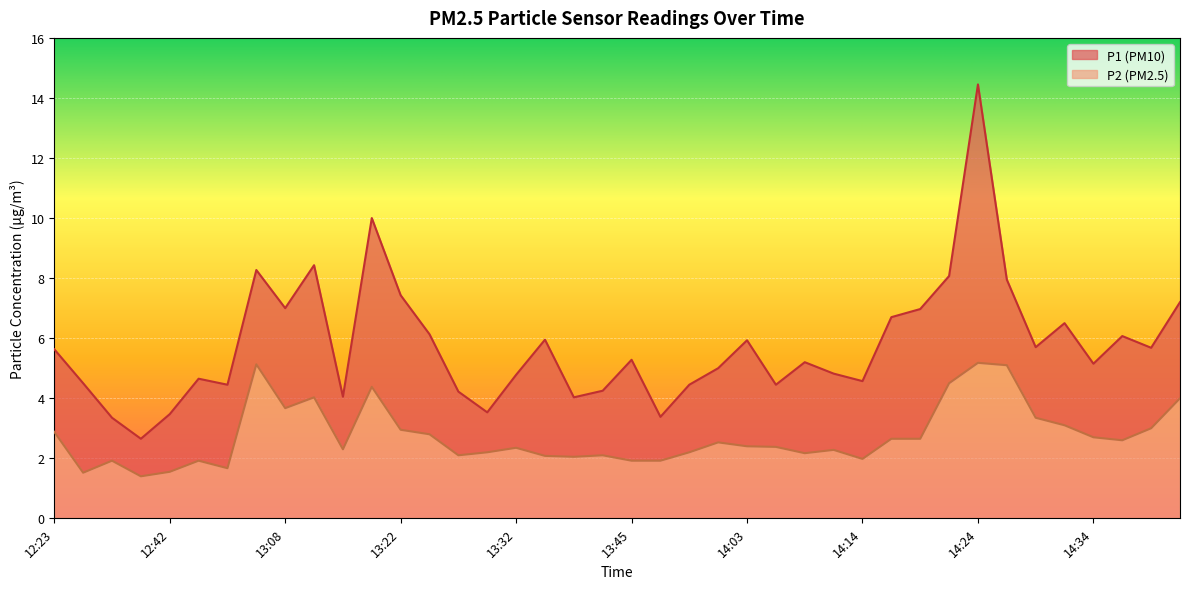

What is the label of the 28th point from the right?

13:22